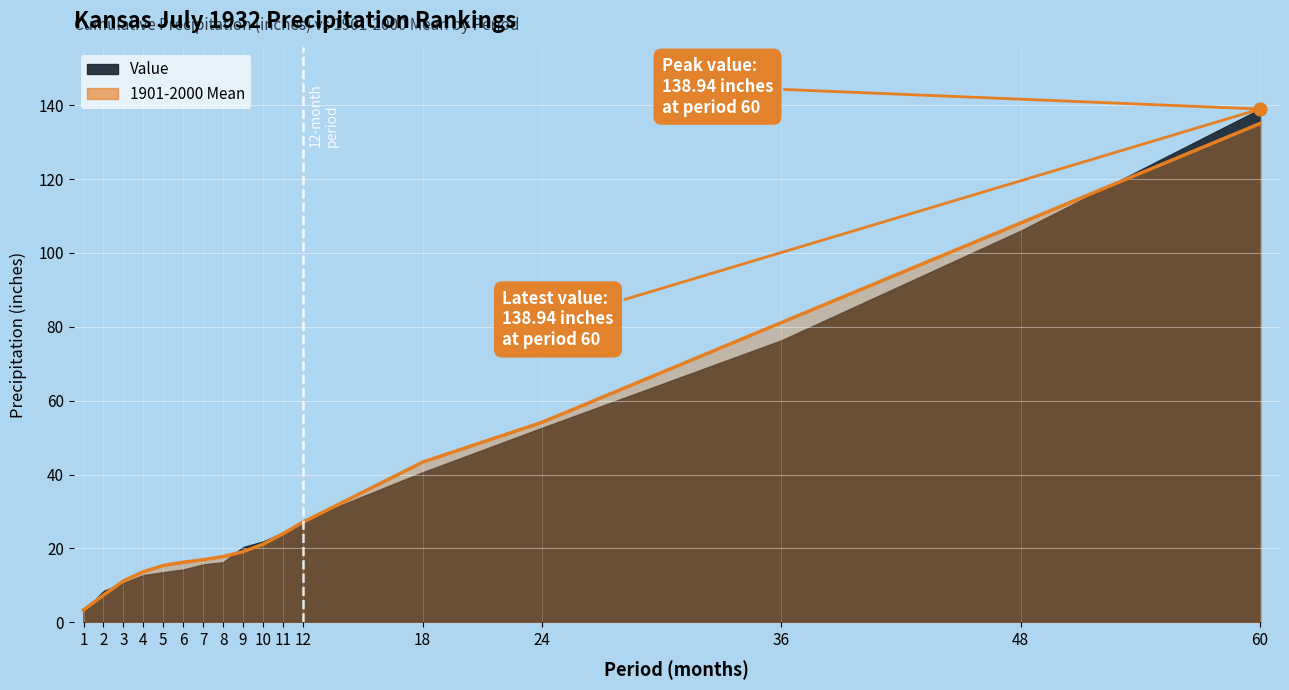

What is the ratio of the value at 12 to the value at 8?

1.5